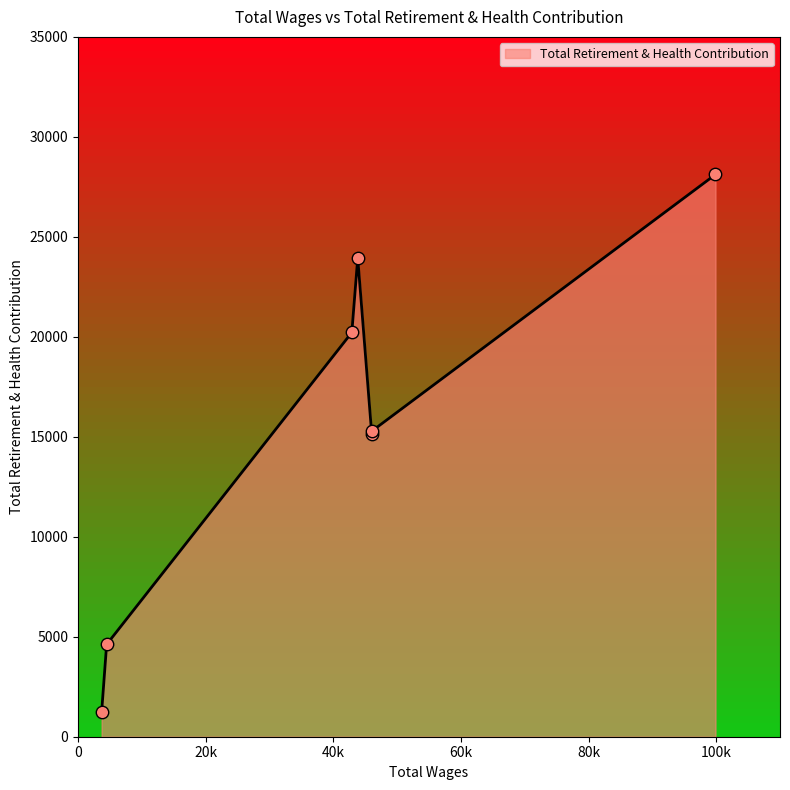

What is the smallest value displayed?

1216